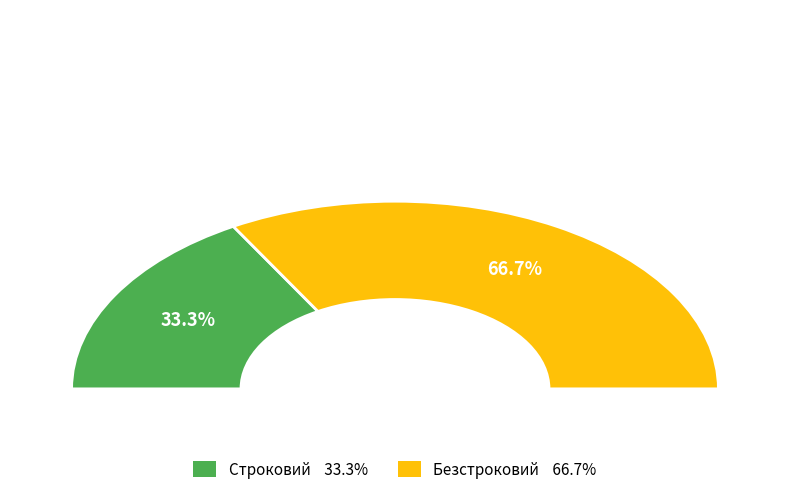

To the nearest percent, what portion does Безстроковий represent?

67%